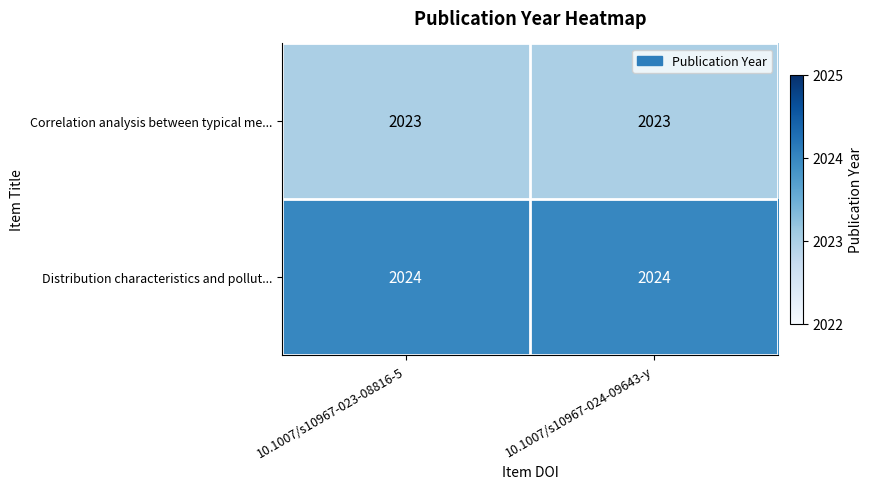

Which series has the largest total across all categories?

Distribution characteristics and pollut...